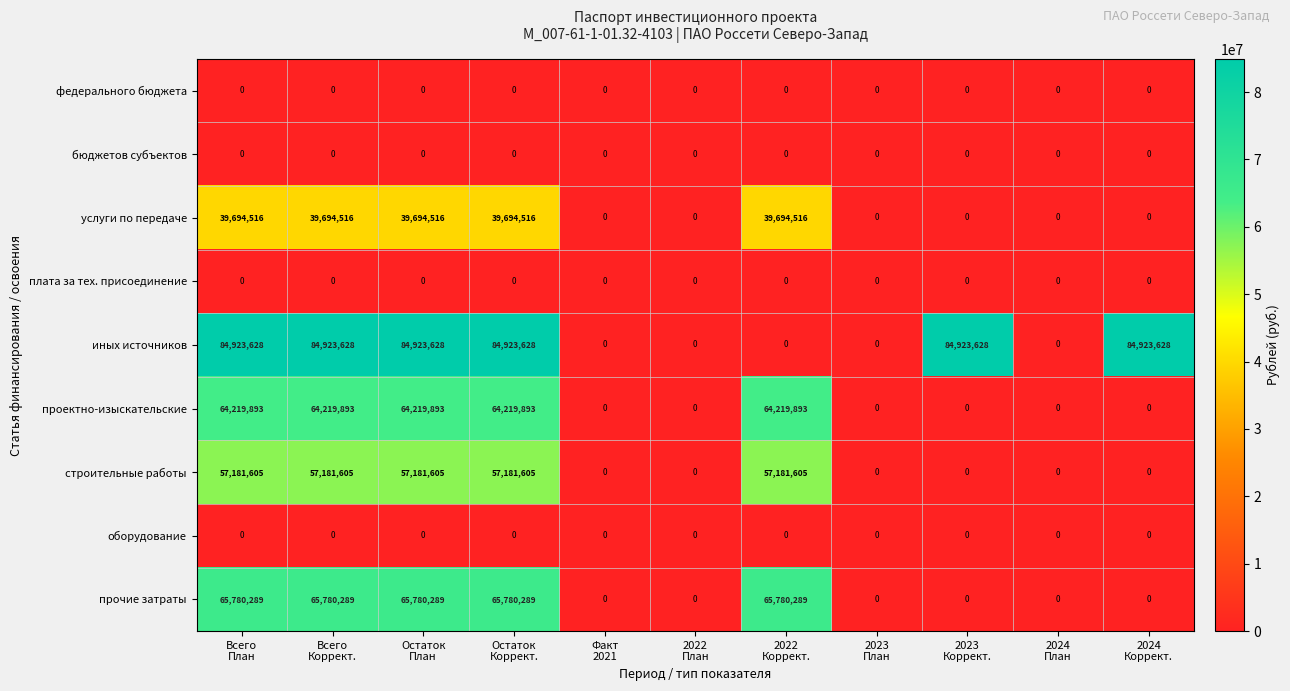

What is the difference between the maximum and minimum values in the проектно-изыскательские series?

64219893